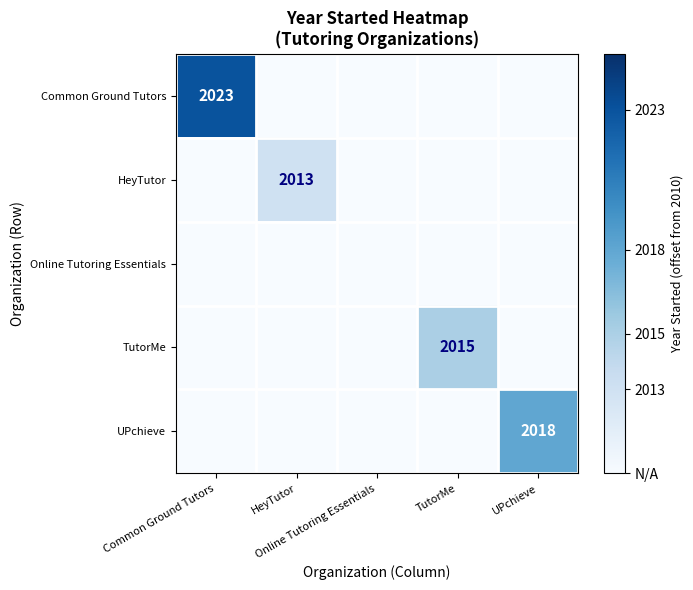

Is the value of TutorMe at UPchieve greater than the value of UPchieve at TutorMe?

No